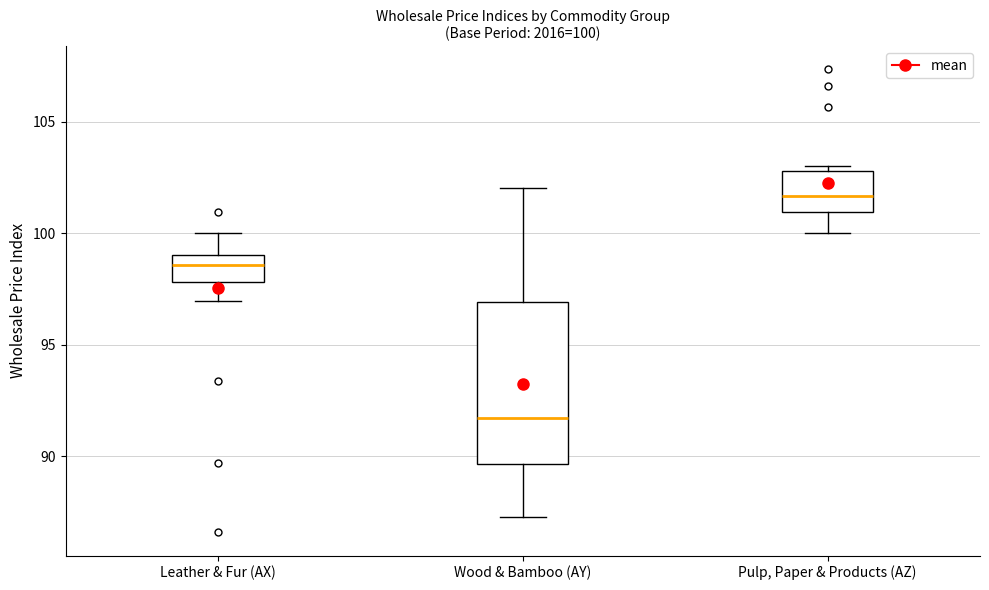

Which box has the lowest median line?

Wood & Bamboo (AY)